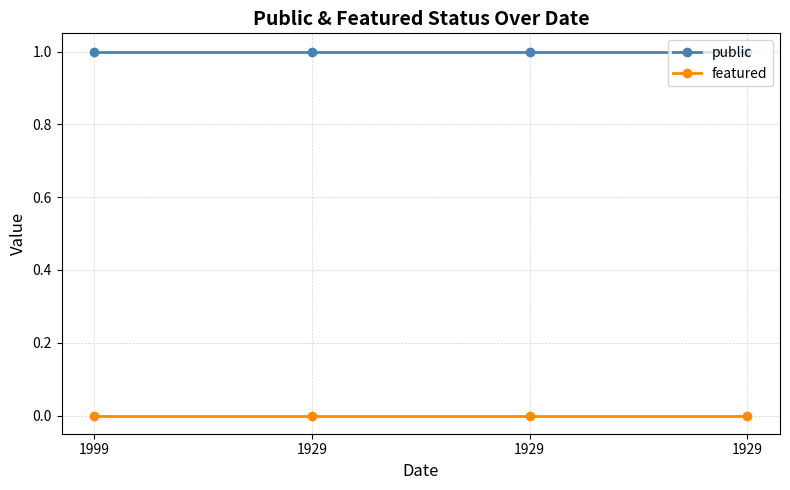

Between 1929 and 1929, which series saw the biggest shift?

public